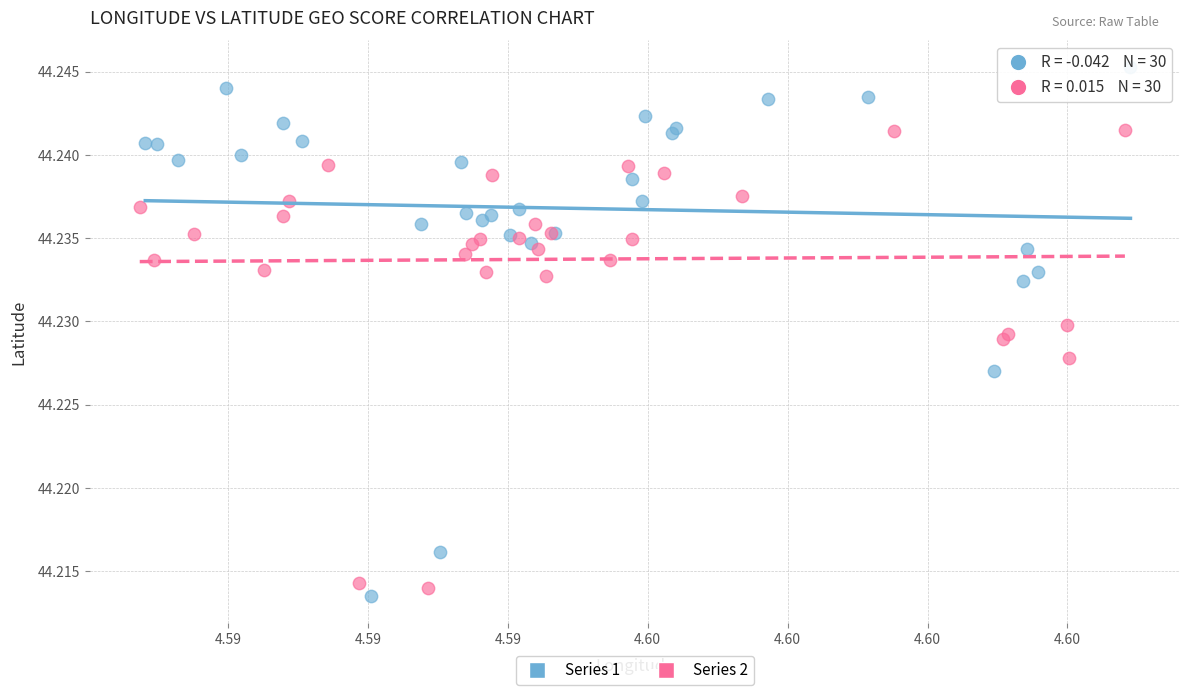

Which series has the widest spread of Y values?

Series 1